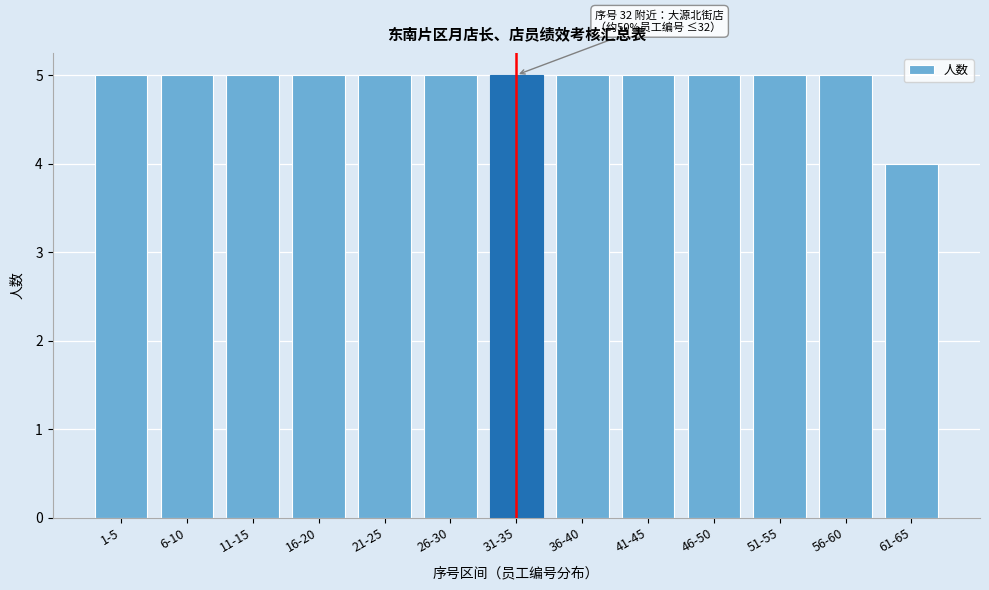

Reading right to left, extract all data points from this chart.

4	5	5	5	5	5	5	5	5	5	5	5	5